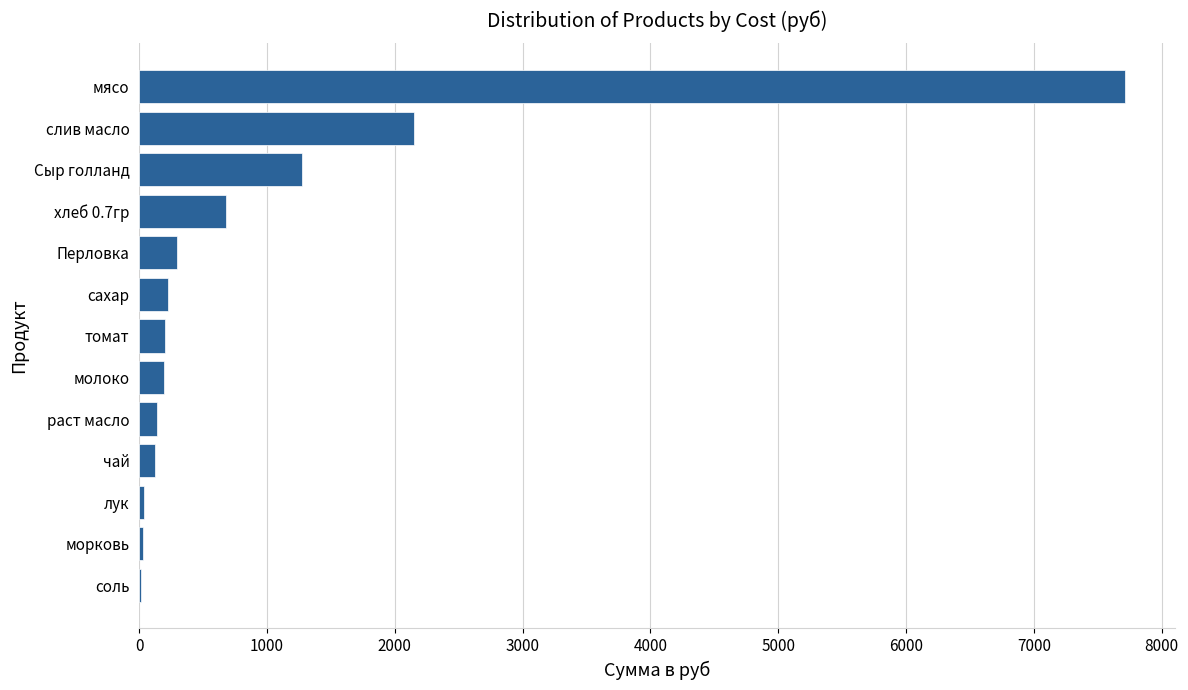

Is it true that the value at слив масло is 537.5?

False